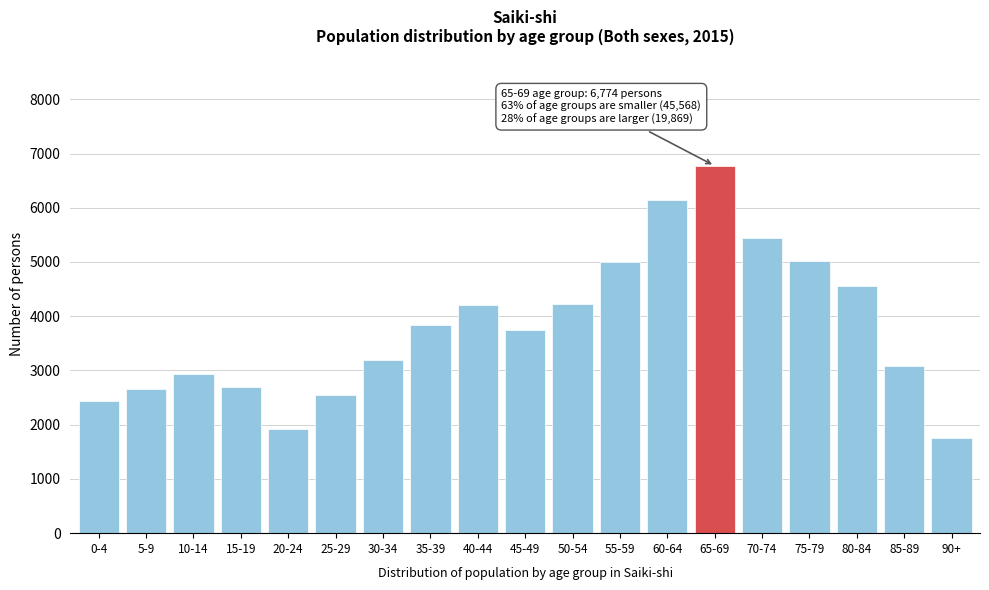

The value at 20-24 is 1914. True or false?

True